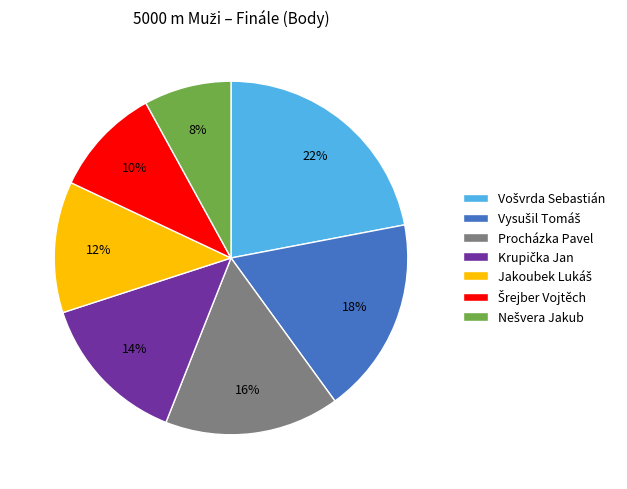

How many slices are in this pie chart?

7